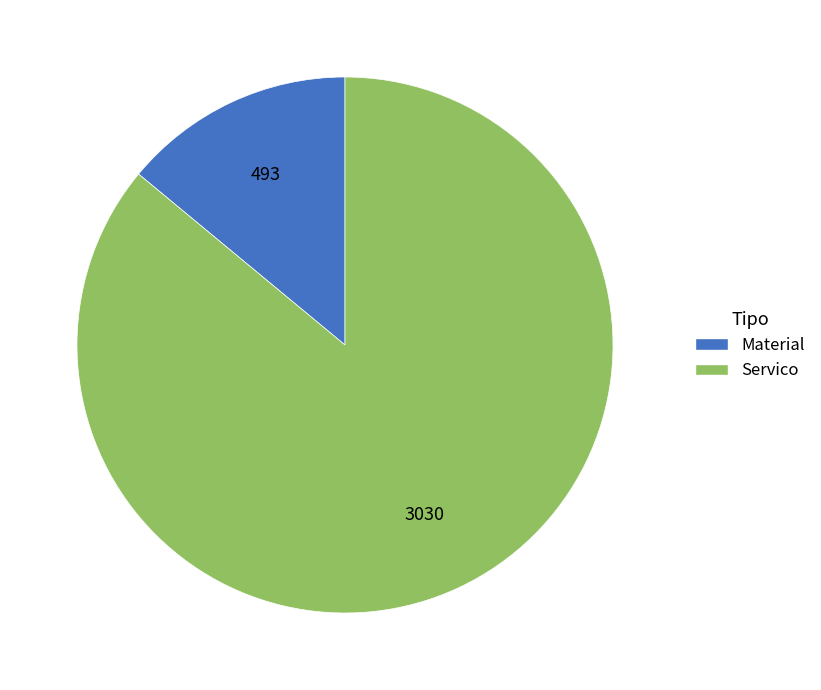

The Material slice represents 14% of the pie. True or false?

True